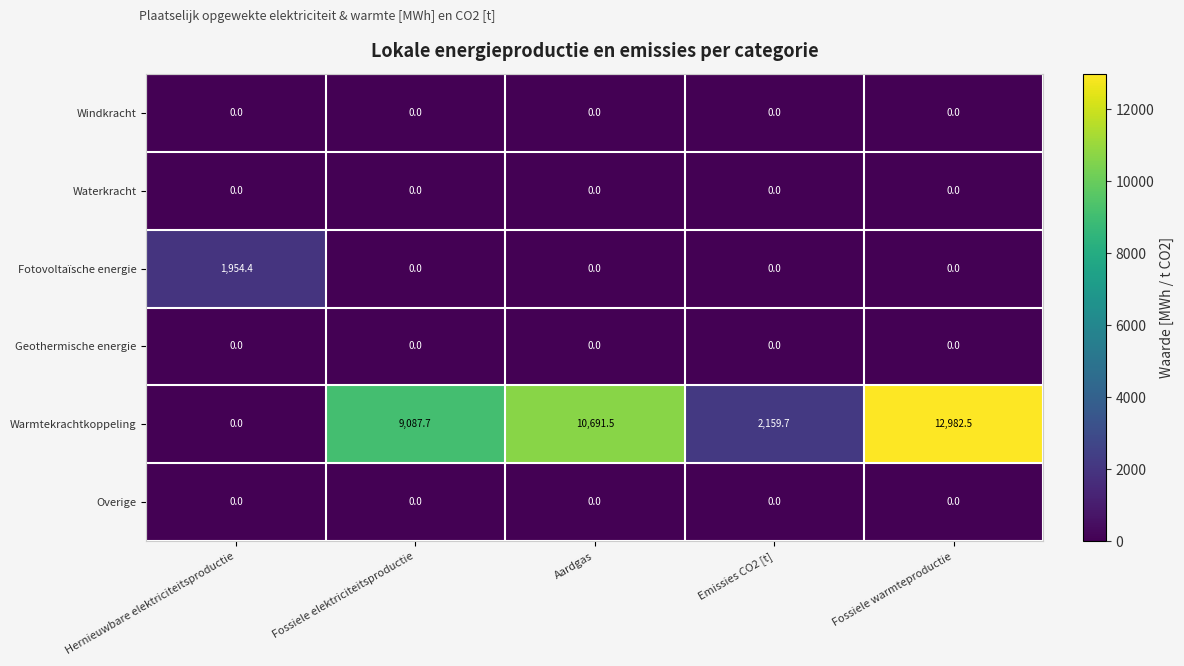

At which category is the sum across all series the highest?

Fossiele warmteproductie